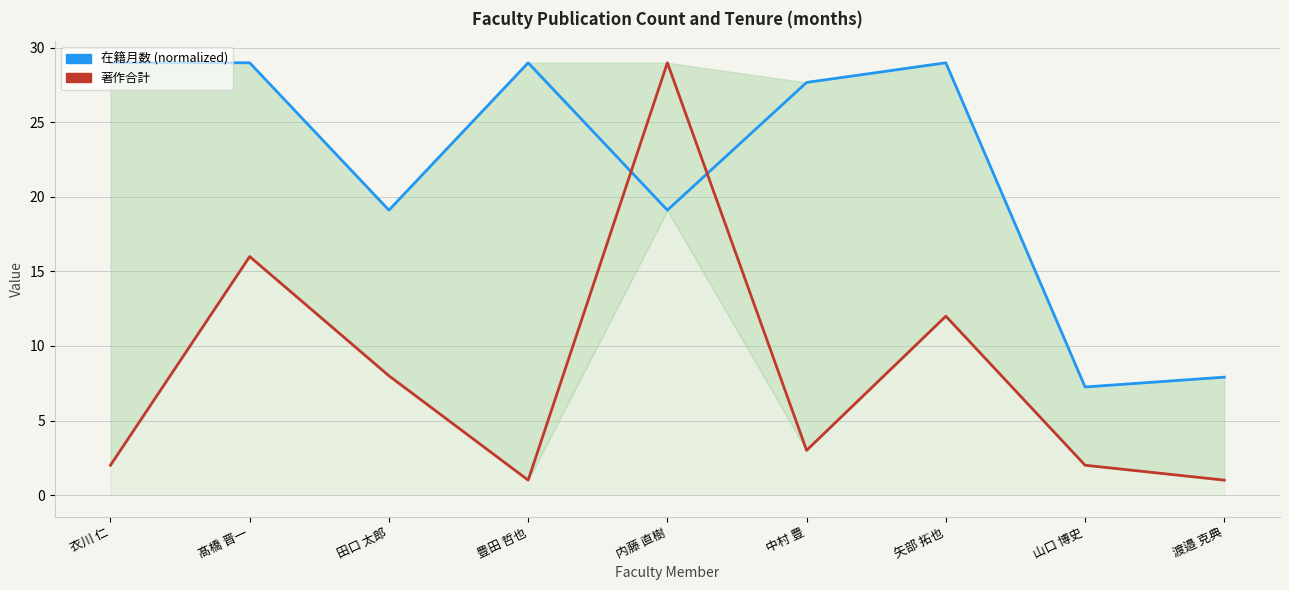

Which series has the widest spread of values?

著作合計